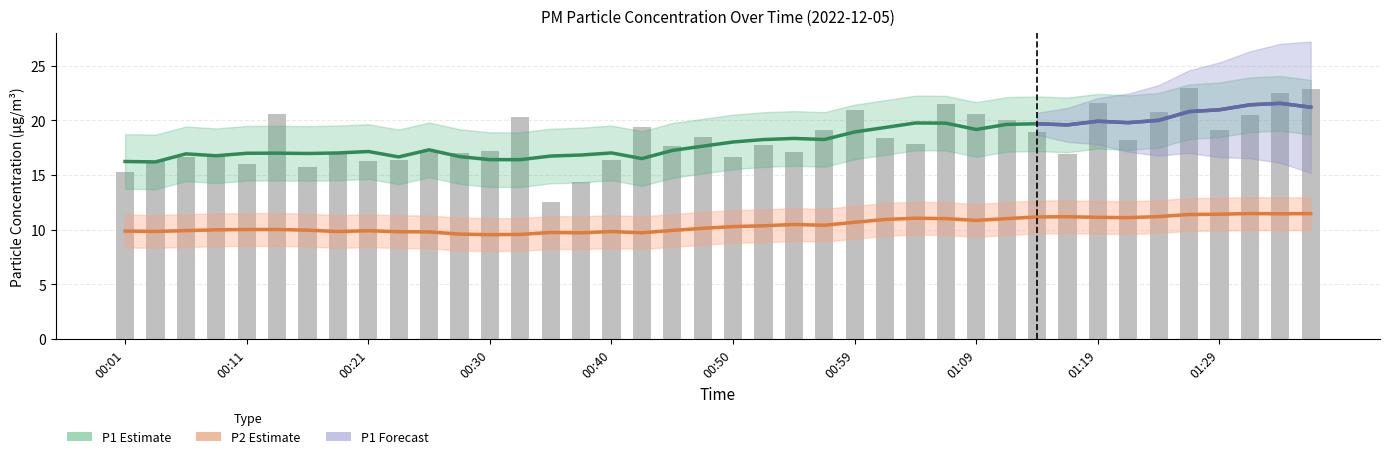

Does the chart contain any negative values?

No